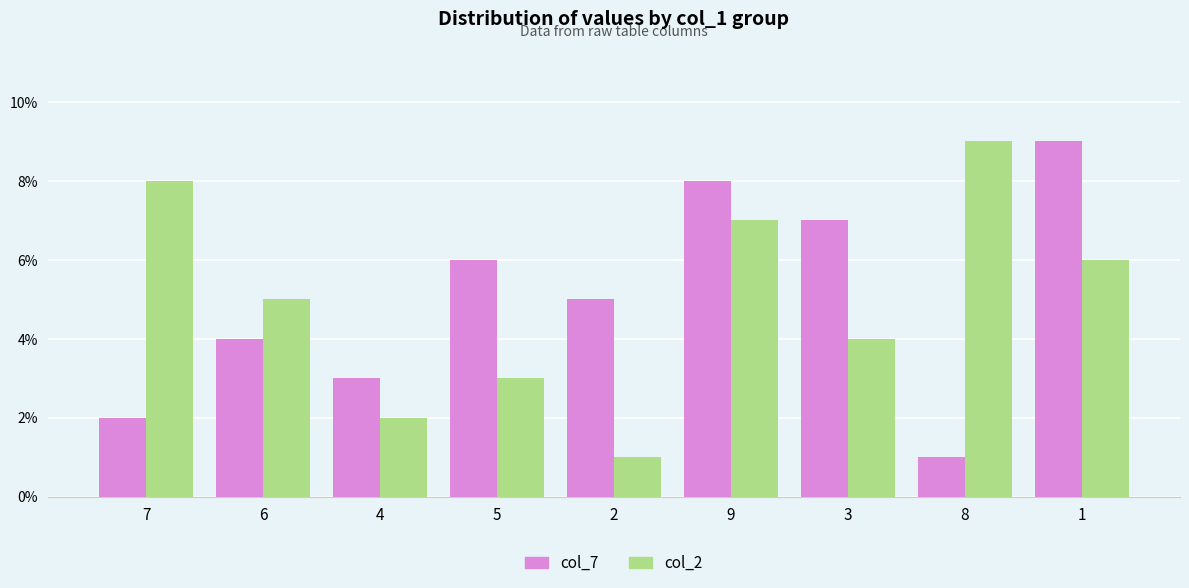

Is the value of col_2 at 8 greater than the value of col_7 at 2?

Yes